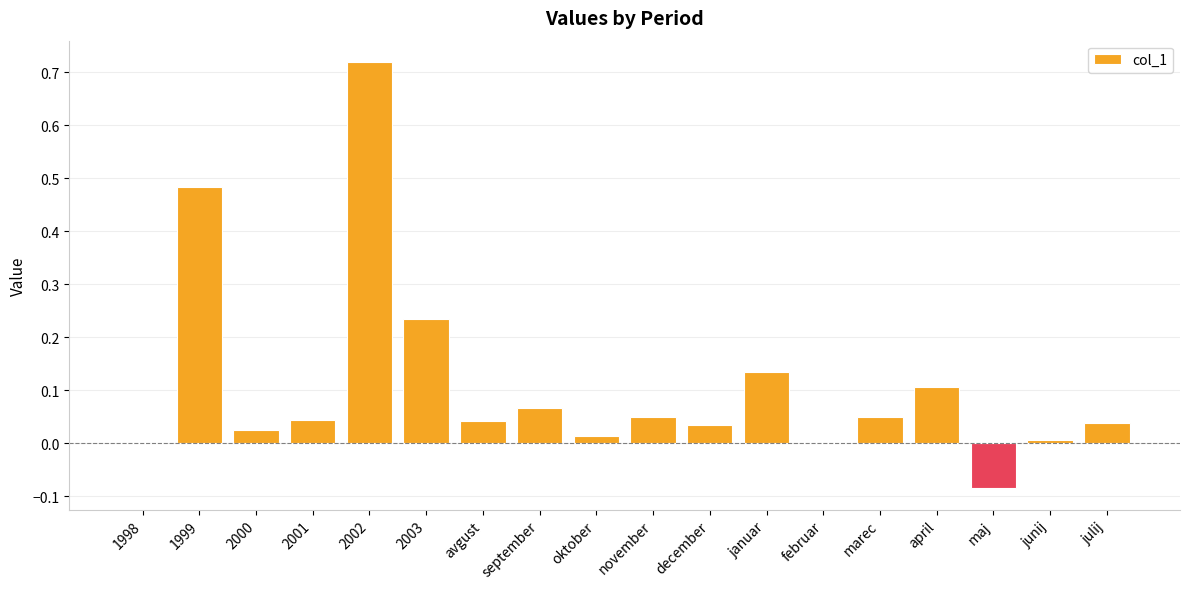

What is the sum of all values?

2.0